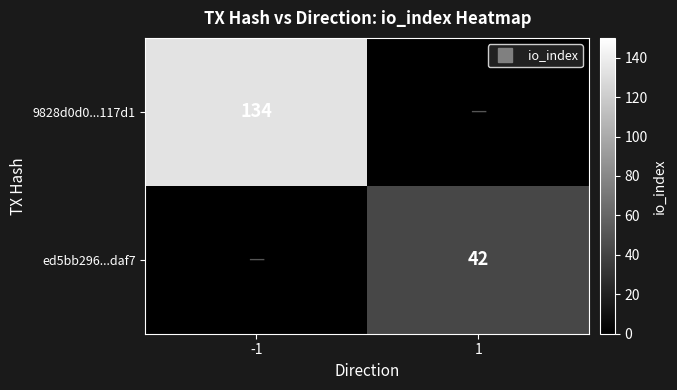

Which label corresponds to the smallest value in the chart?

1